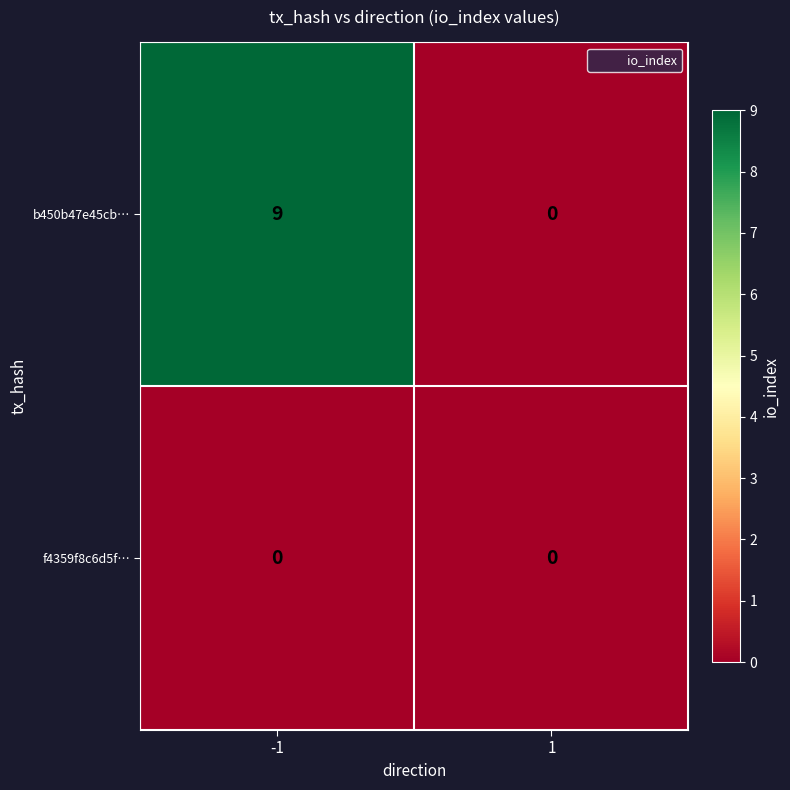

List the series in order of their overall mean, highest first.

b450b47e45cb…, f4359f8c6d5f…